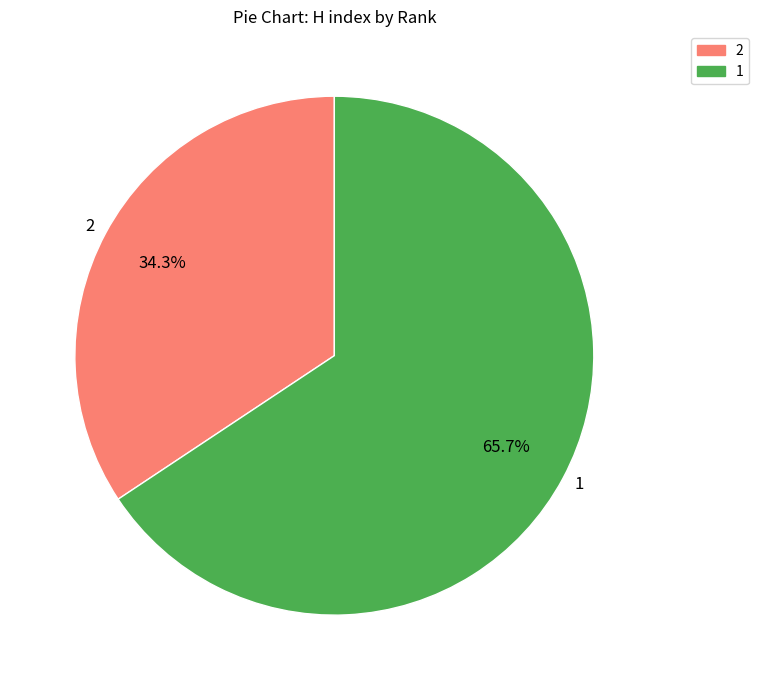

True or false: 1 accounts for 57% of the total.

False